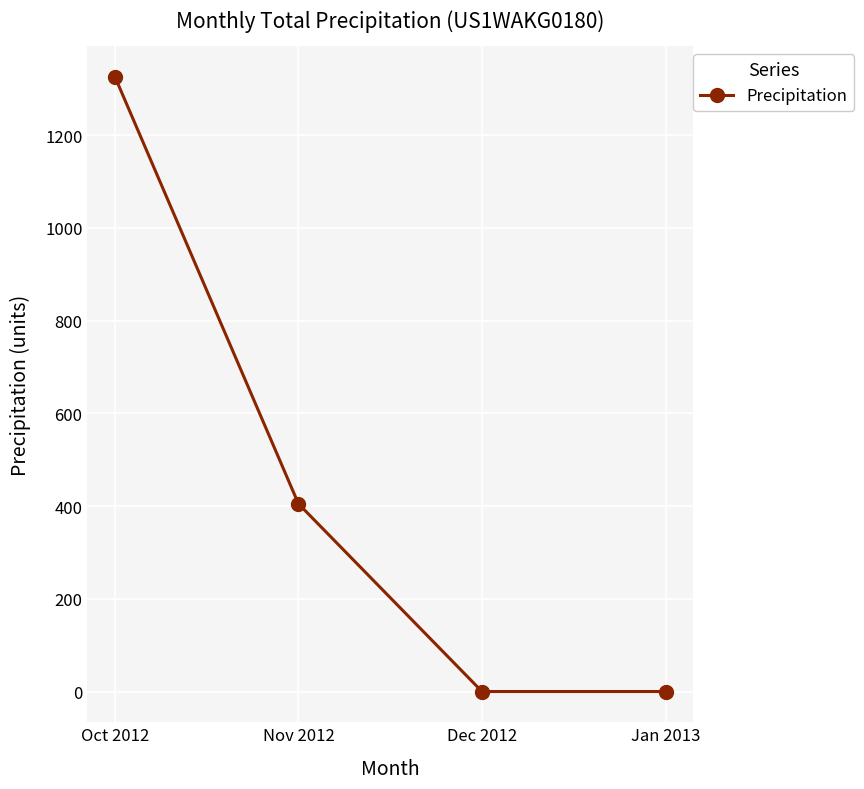

Count the number of data series in this chart.

1